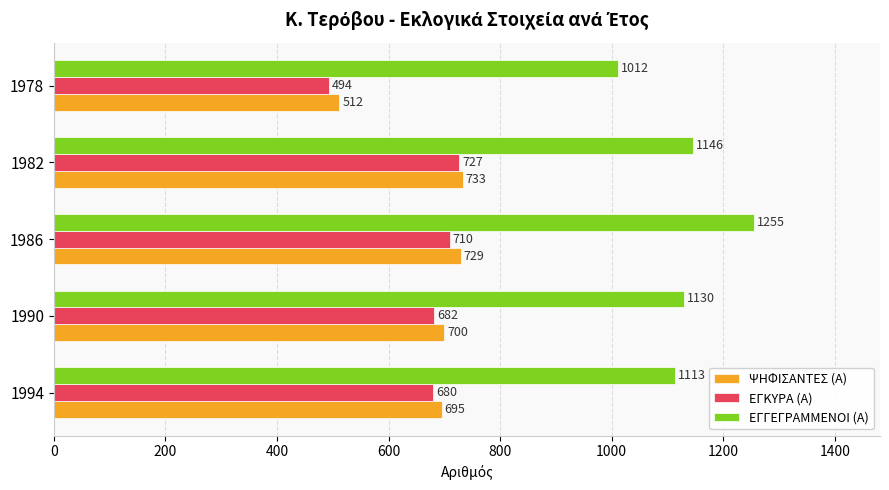

What are all the series names shown in the legend?

ΨΗΦΙΣΑΝΤΕΣ (Α), ΕΓΚΥΡΑ (Α), ΕΓΓΕΓΡΑΜΜΕΝΟΙ (Α)